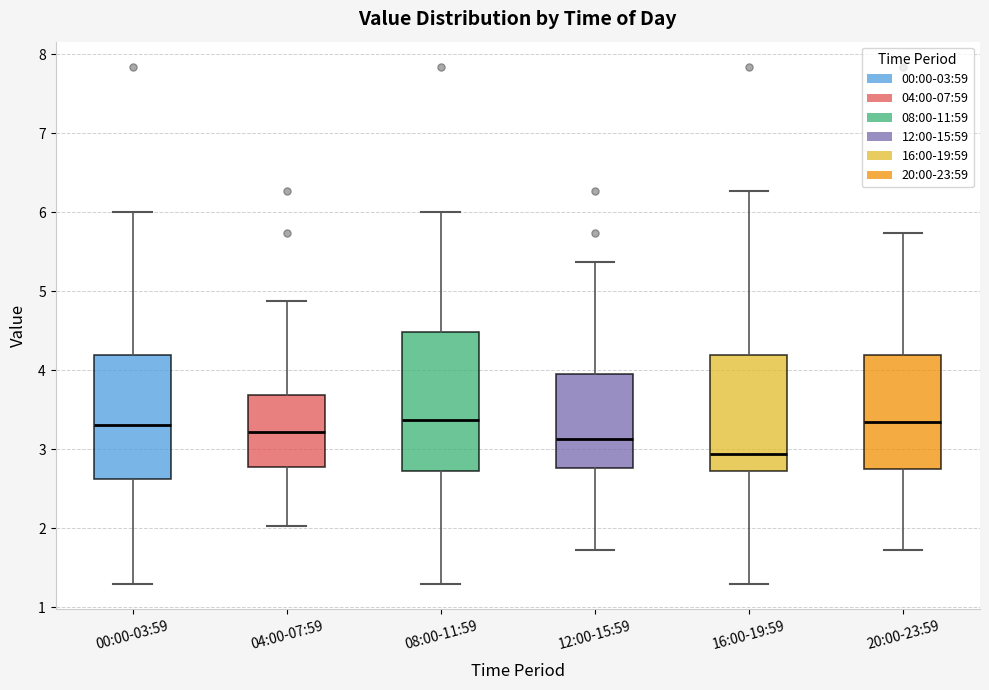

Reading left to right, read every box against the y-axis: the position of its median line, the range the box covers, and the ends of its whiskers. The values are not printed on the chart, so give them approximately, as read against the axis.

00:00-03:59: median 3.3, box 2.6 to 4.2, whiskers 1.3 to 6.0
04:00-07:59: median 3.2, box 2.8 to 3.7, whiskers 2.0 to 4.9
08:00-11:59: median 3.4, box 2.7 to 4.5, whiskers 1.3 to 6.0
12:00-15:59: median 3.1, box 2.8 to 3.9, whiskers 1.7 to 5.4
16:00-19:59: median 2.9, box 2.7 to 4.2, whiskers 1.3 to 6.3
20:00-23:59: median 3.4, box 2.8 to 4.2, whiskers 1.7 to 5.7